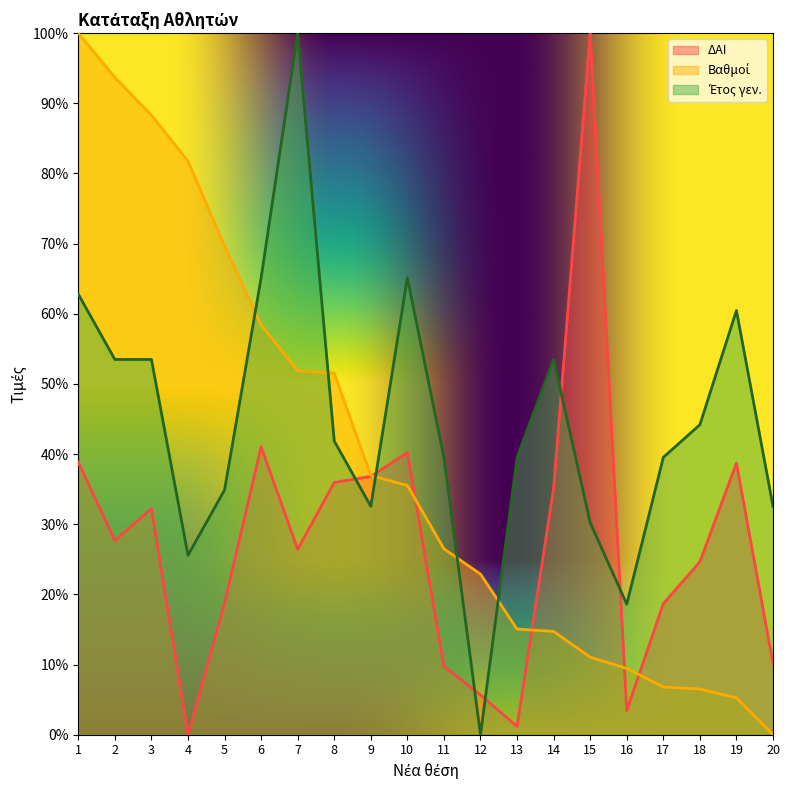

What is the average value of the ΔΑΙ series?

27.3